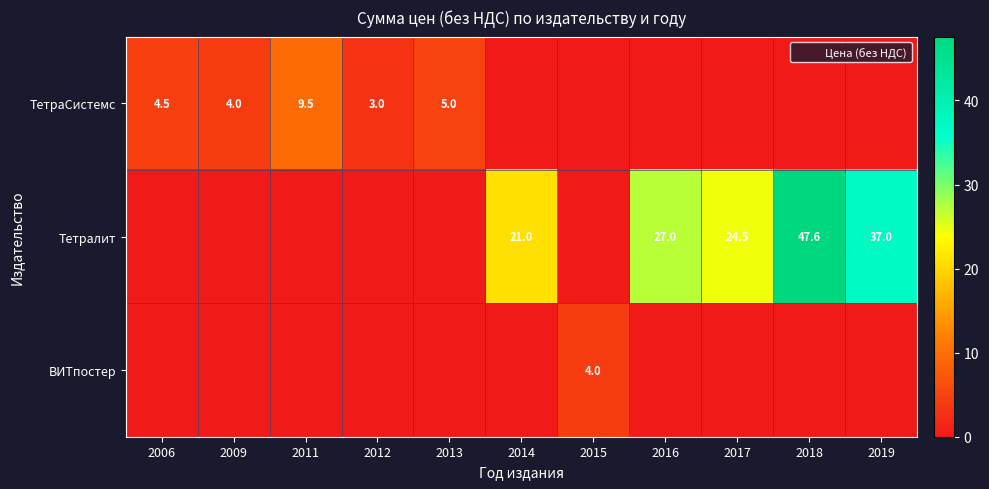

How many categories are shown in the chart?

11